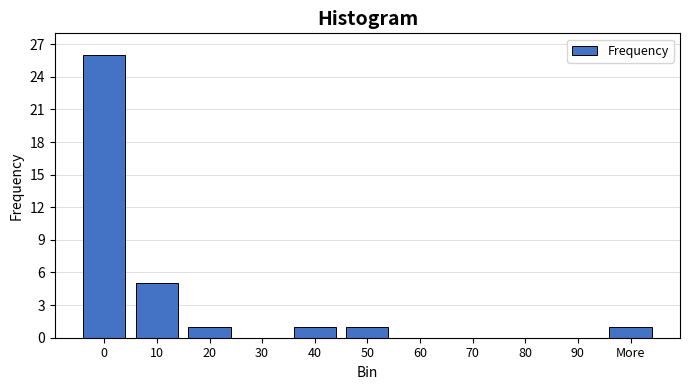

What is the greatest value displayed?

26